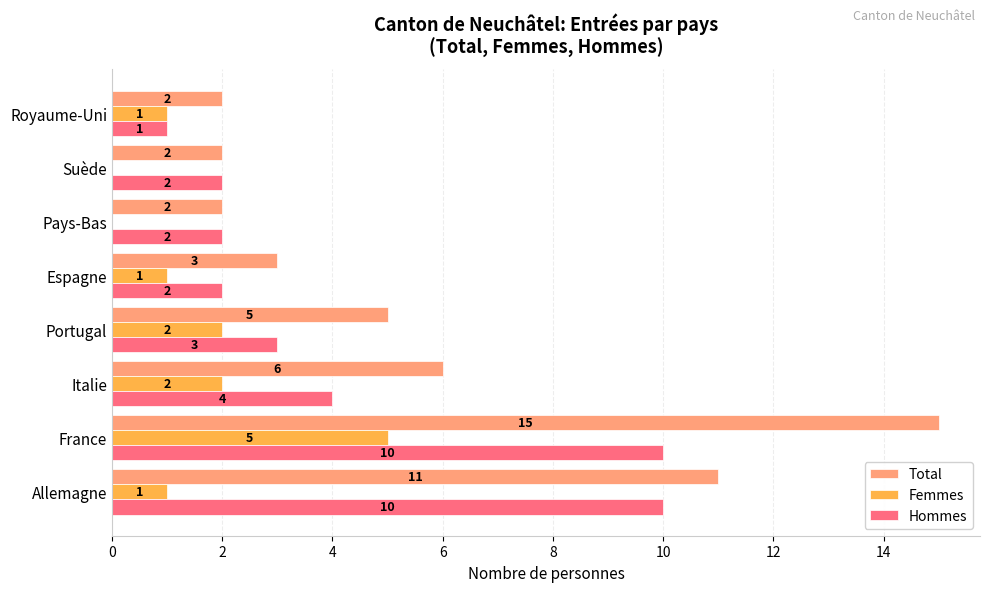

What is the maximum value shown in the chart?

15